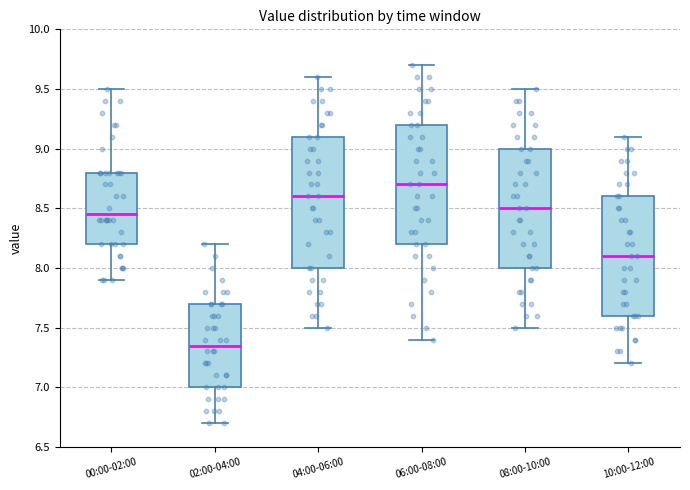

Which box's median line is the highest?

06:00-08:00